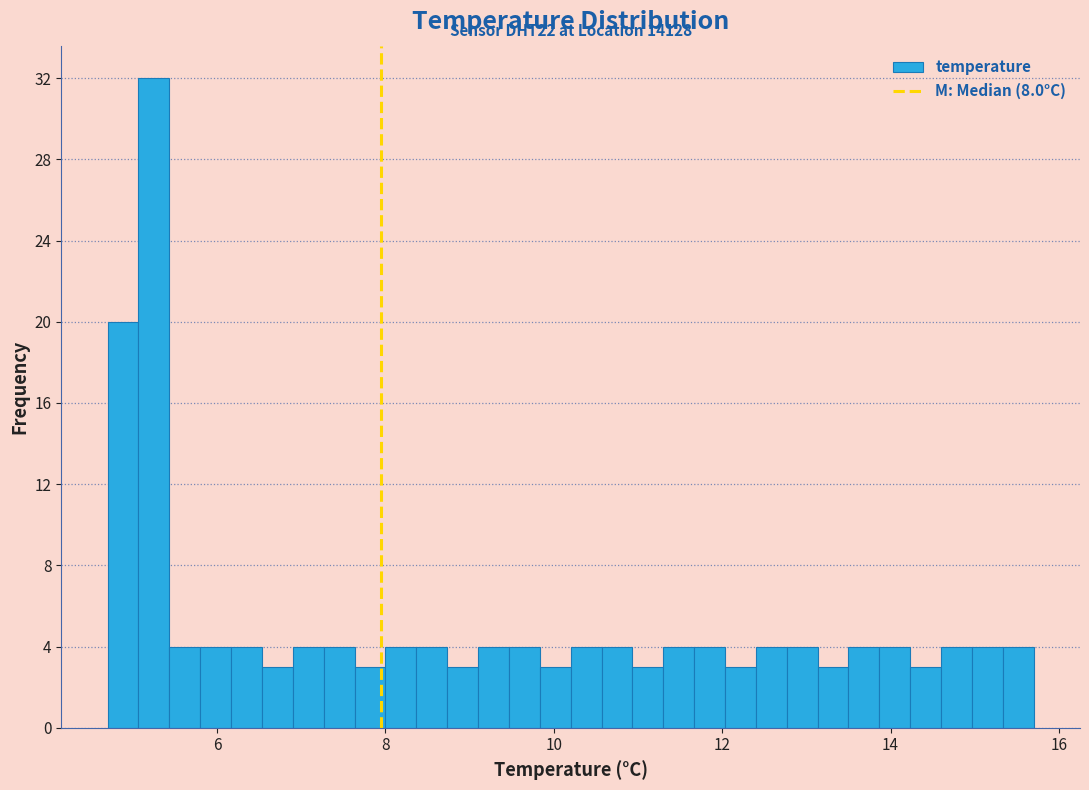

Around what value on the x-axis is the tallest bar? Give the approximate position of its centre, as read against the axis.

5.2